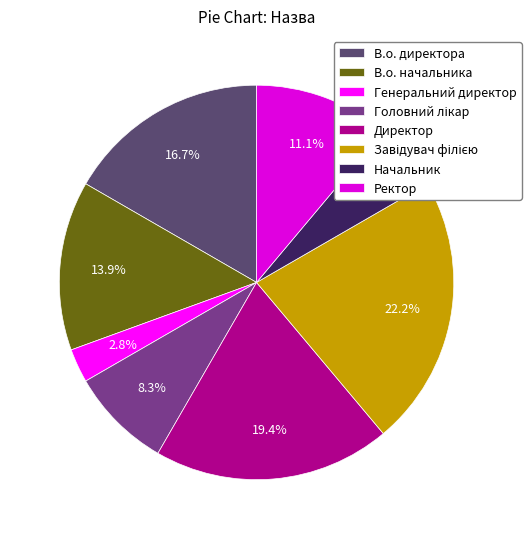

What is the smallest slice in the pie chart?

Генеральний директор